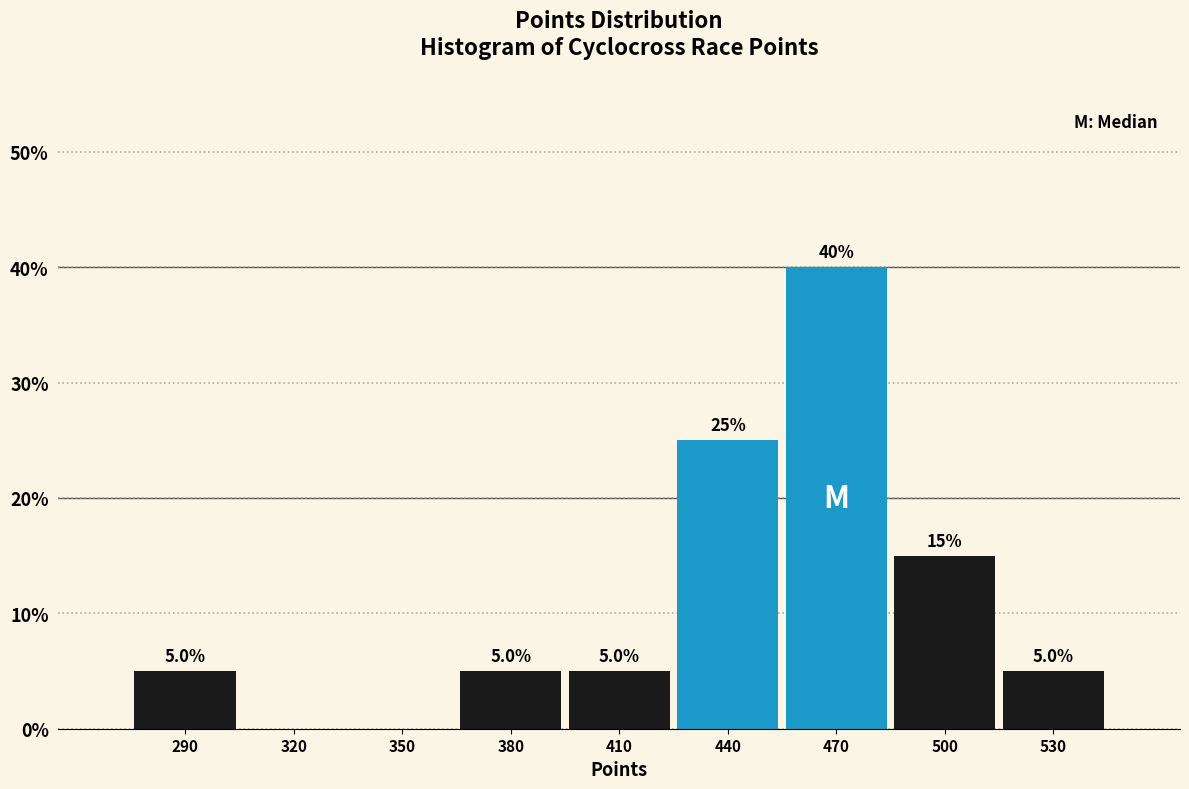

Reading left to right, extract all data points from this chart.

290=5	320=0	350=0	380=5	410=5	440=25	470=40	500=15	530=5